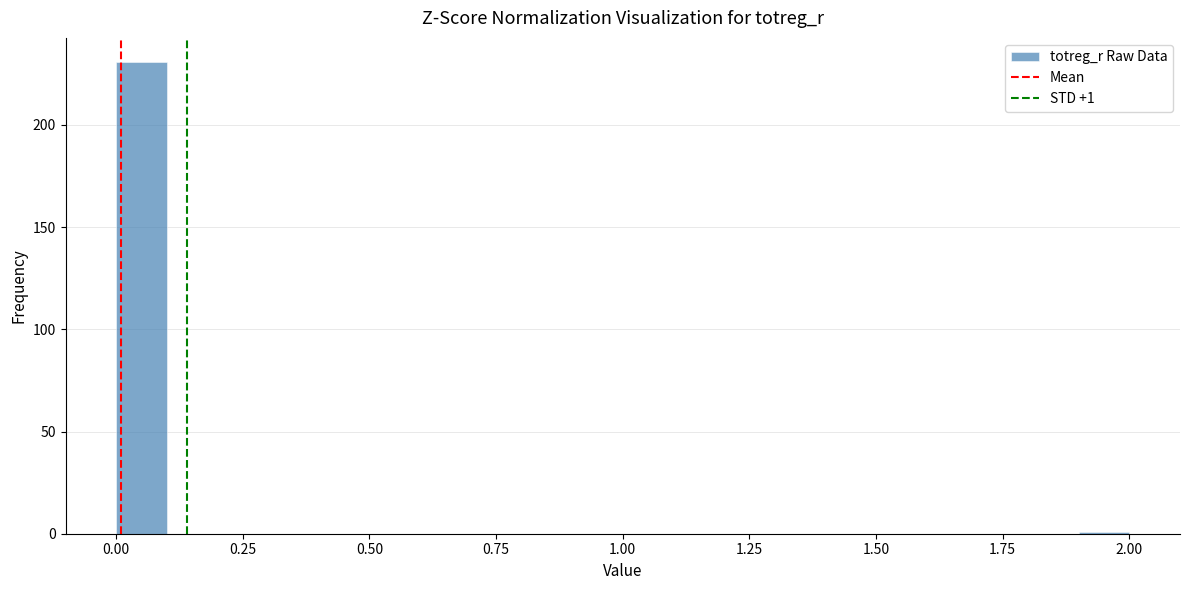

Around what value on the x-axis is the tallest bar? Give the approximate position of its centre, as read against the axis.

0.05